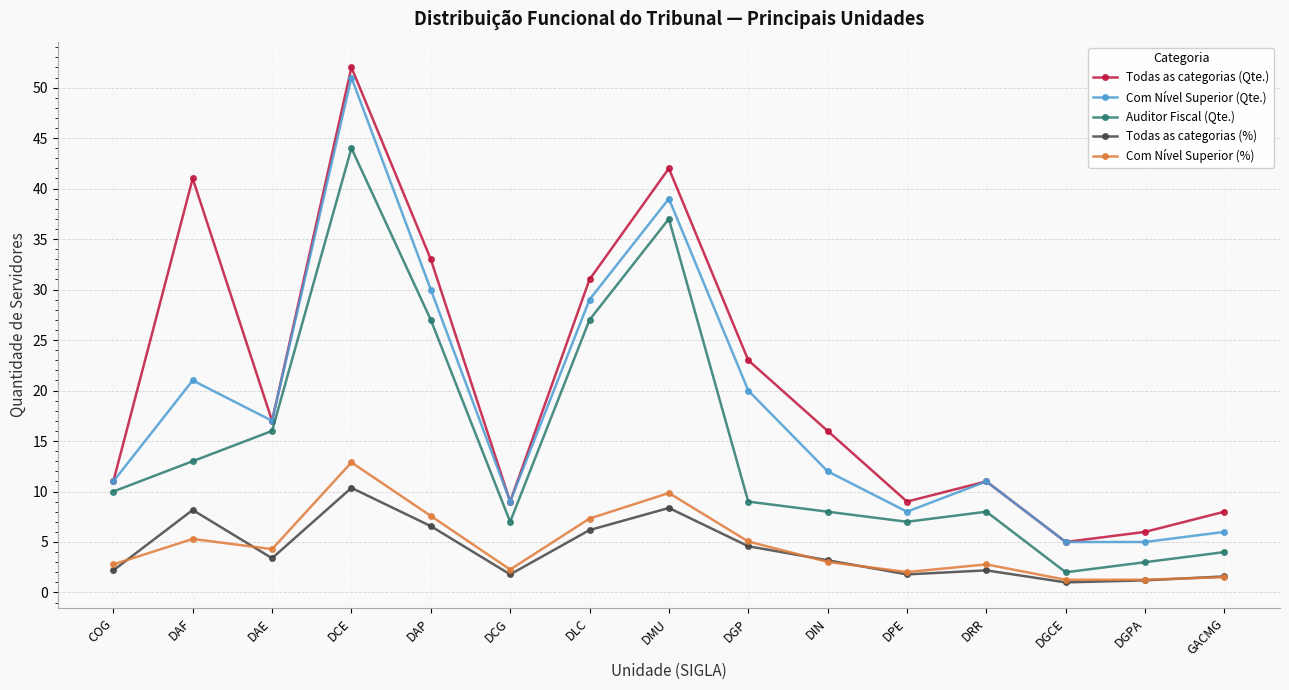

What is the total value across all series at DAF?

88.5